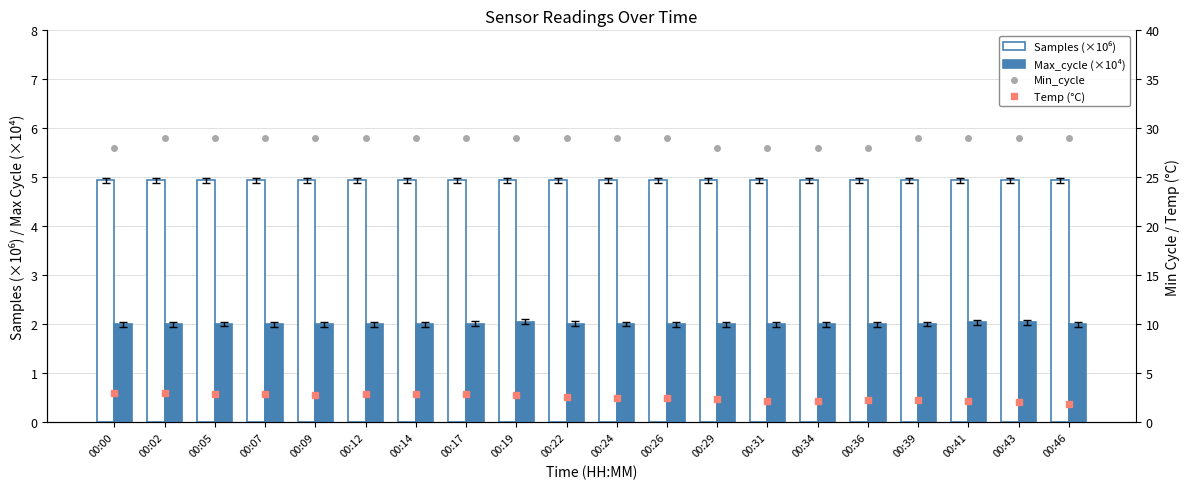

List the series in order of their peak value, highest first.

Min_cycle, Samples (×10⁶), Temp (°C), Max_cycle (×10⁴)